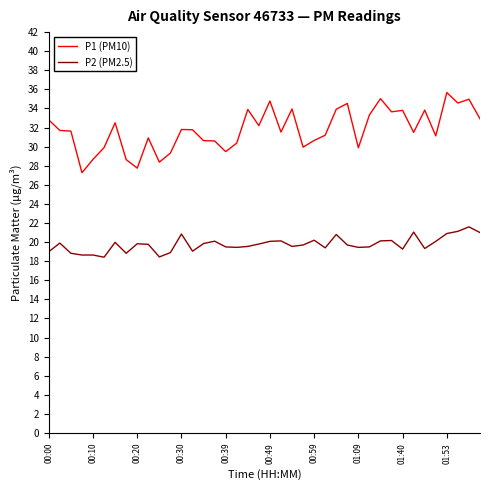

True or false: P1 (PM10) and P2 (PM2.5) intersect in this chart.

False